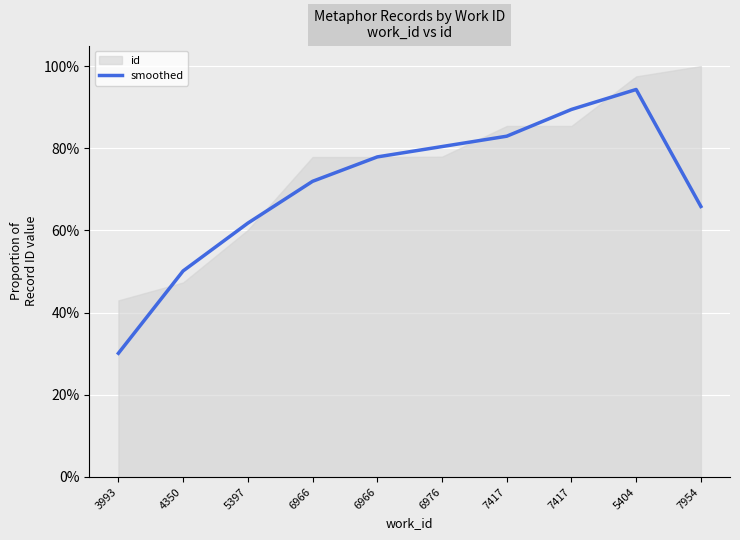

What is the label of the 1st point from the left?

3993